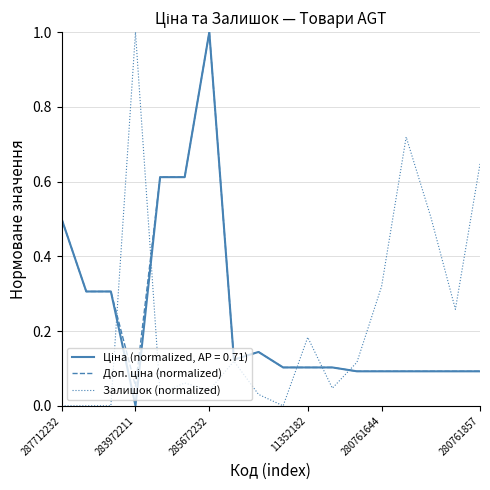

What is the maximum value shown in the chart?

1.0